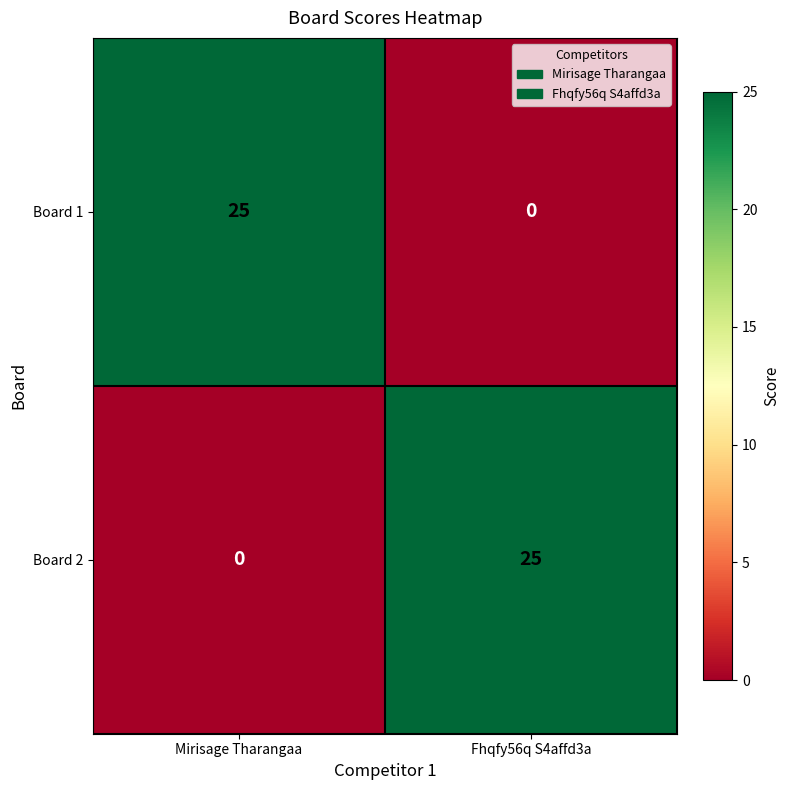

At which label does Board 1 reach its minimum?

Fhqfy56q S4affd3a